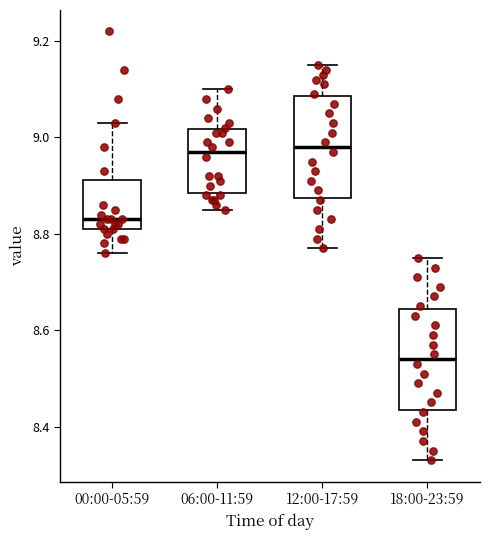

Where is the lower edge of the box for 06:00-11:59 on the y-axis? The values are not printed on the chart, so give them approximately, as read against the axis.

8.88